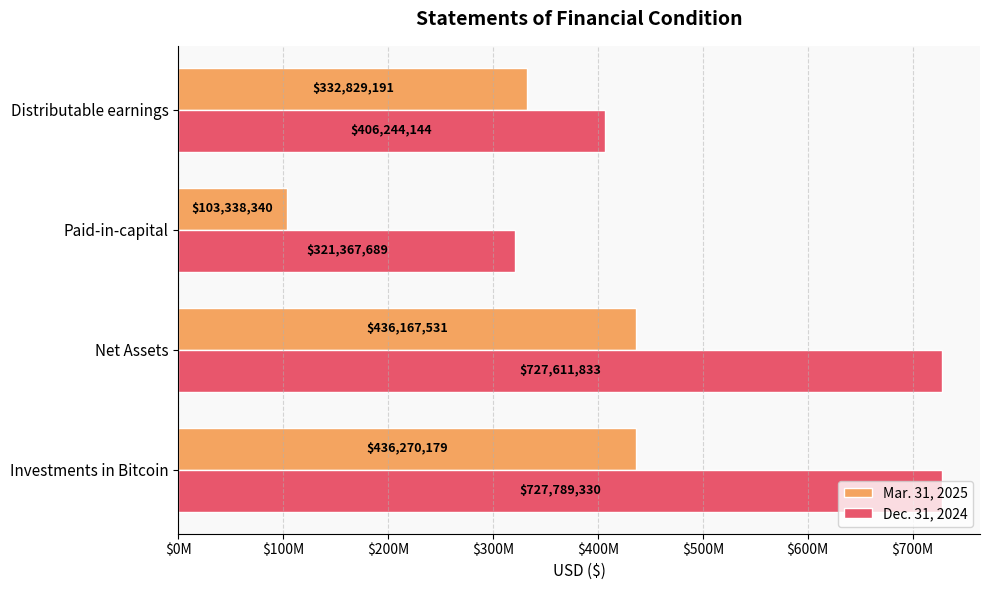

What is the highest value of the Mar. 31, 2025 series?

436270179